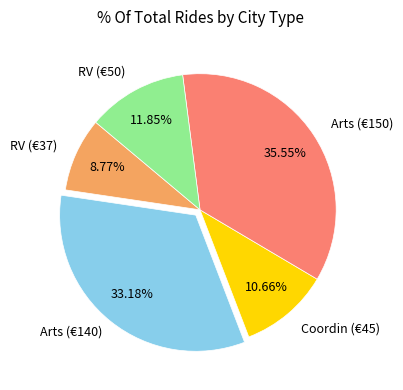

Is there a majority slice in this chart?

No